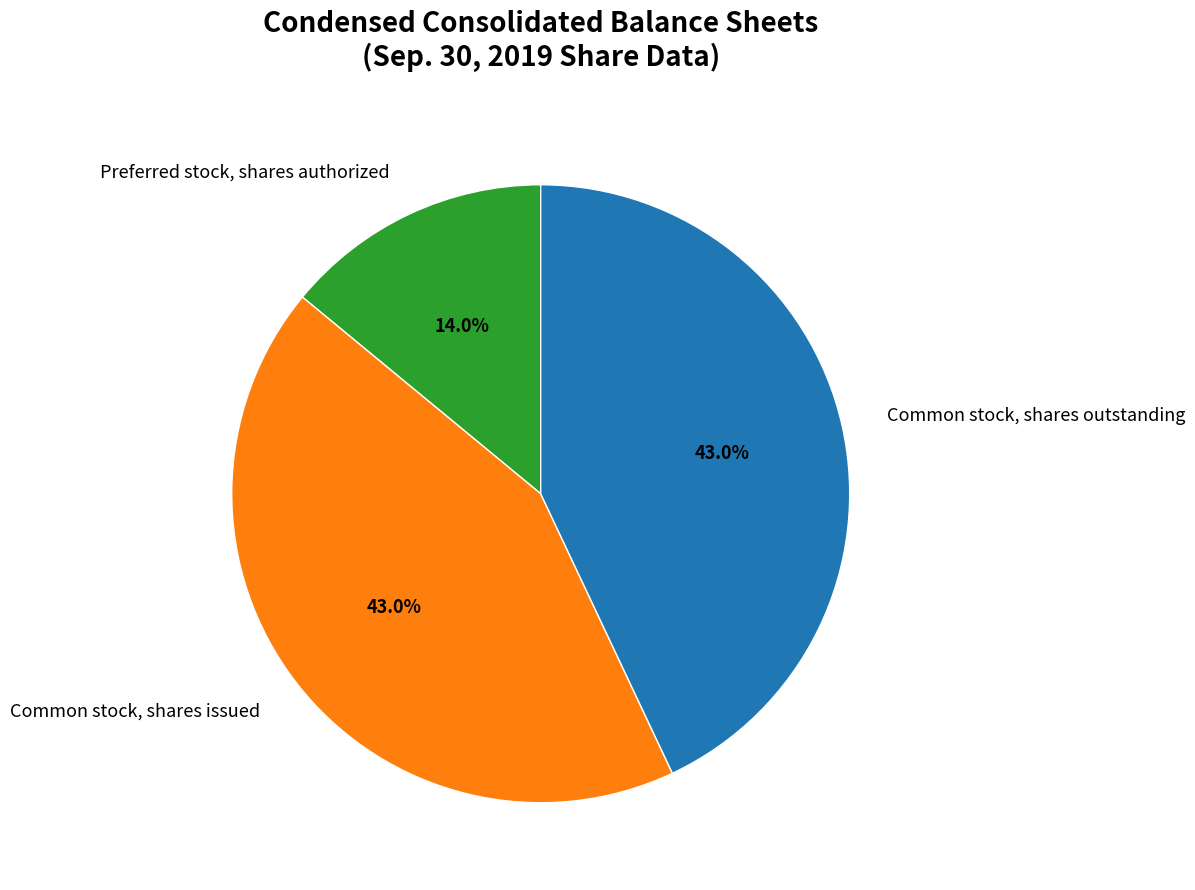

Is Common stock, shares issued the majority of the pie?

No